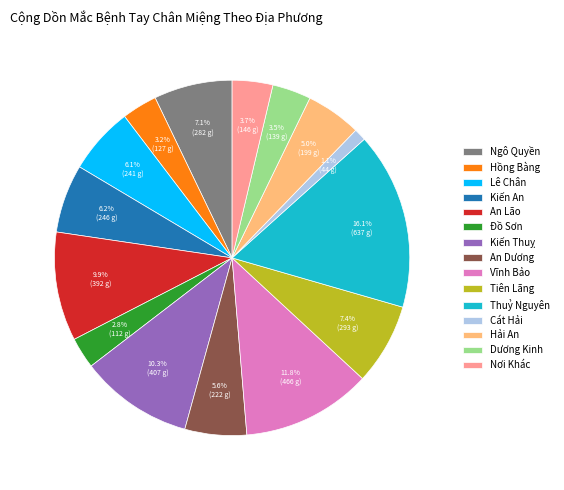

Count the number of slices in the pie.

15